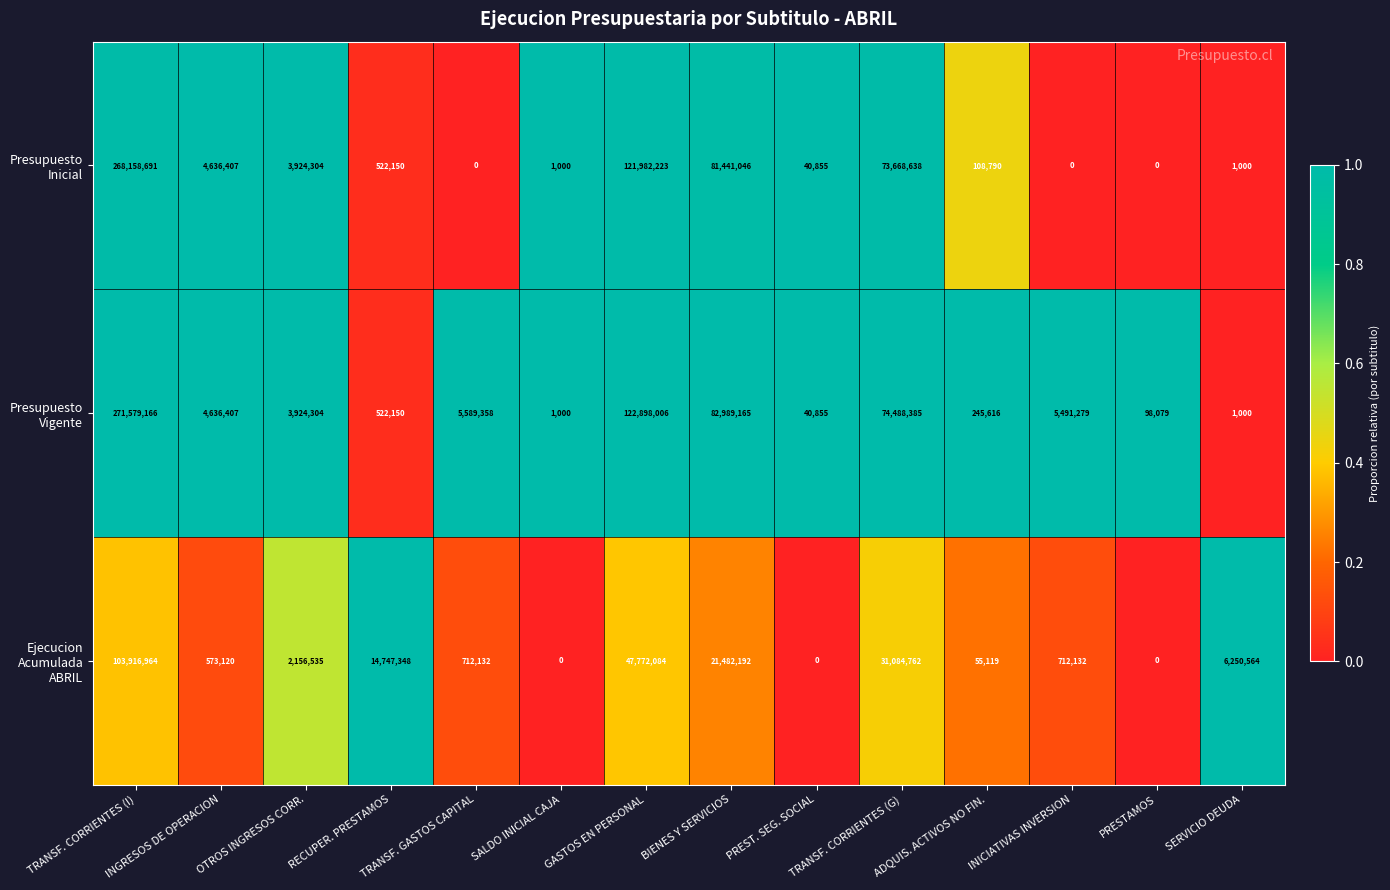

What is the total value across all series at TRANSF. GASTOS CAPITAL?

6301490